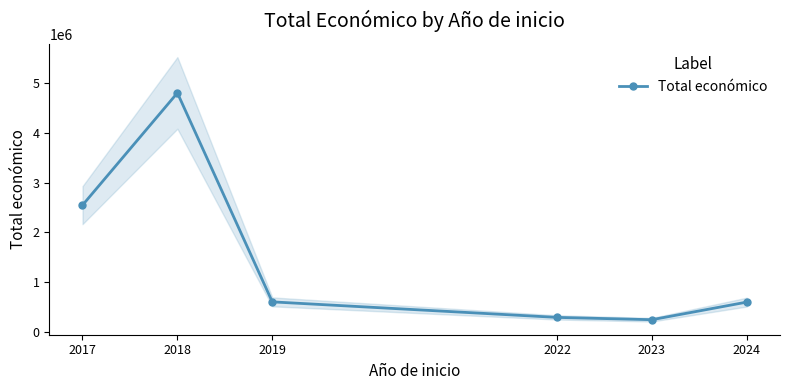

Where is the data nearest to the value 2523495?

2017